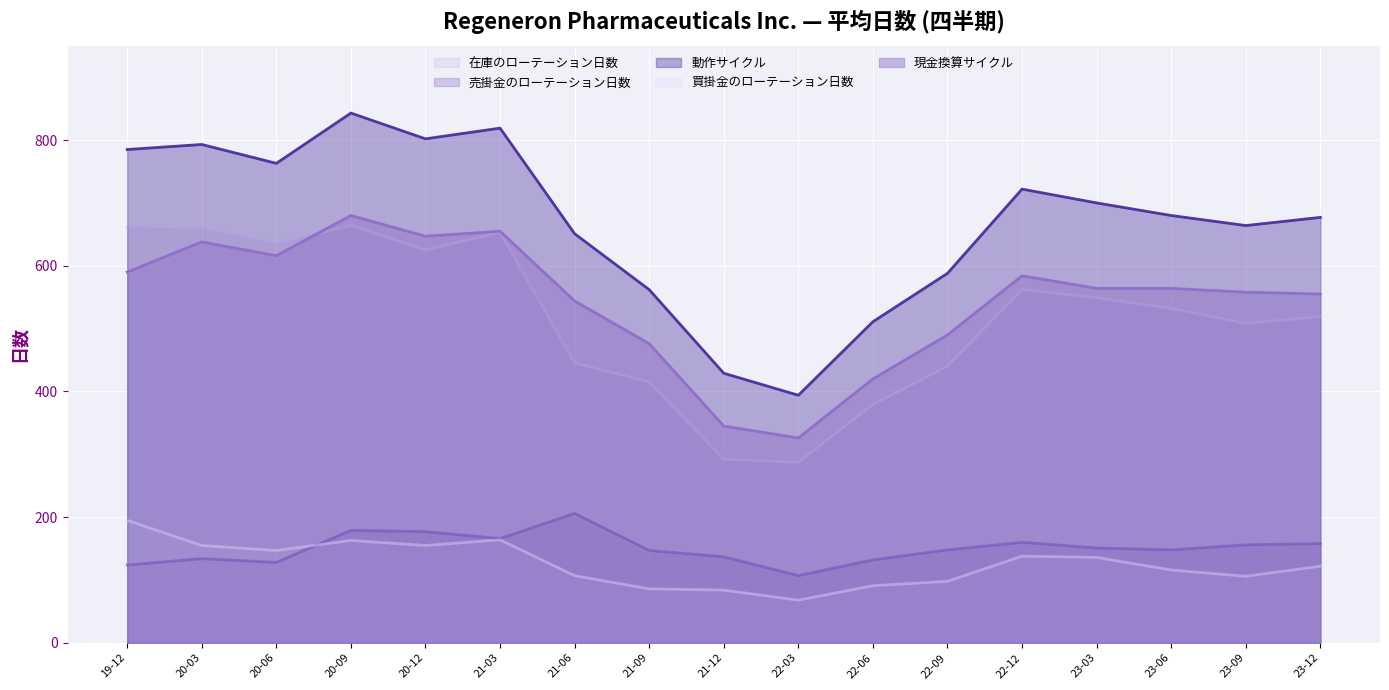

What are all the series names shown in the legend?

在庫のローテーション日数, 売掛金のローテーション日数, 動作サイクル, 買掛金のローテーション日数, 現金換算サイクル